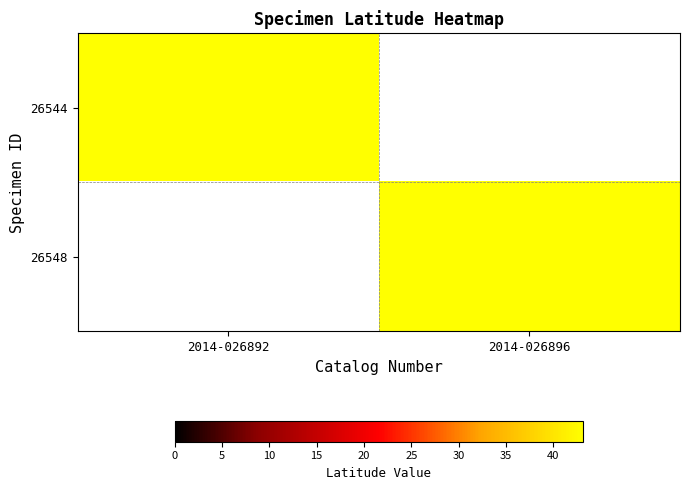

At how many categories does at least one series exceed 26?

2